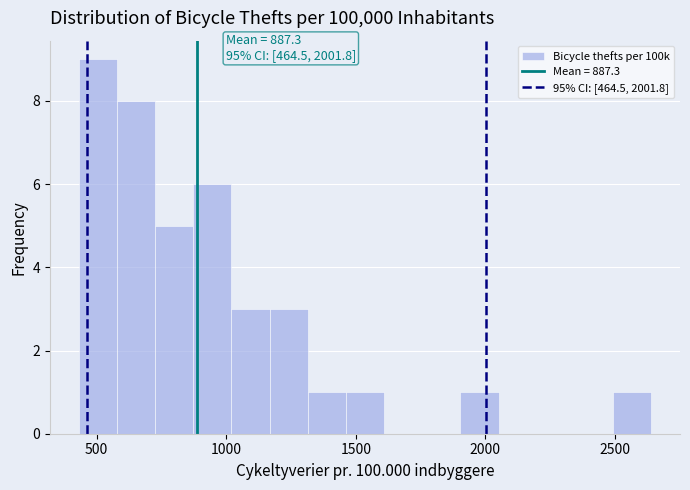

Around what value on the x-axis is the tallest bar? Give the approximate position of its centre, as read against the axis.

500